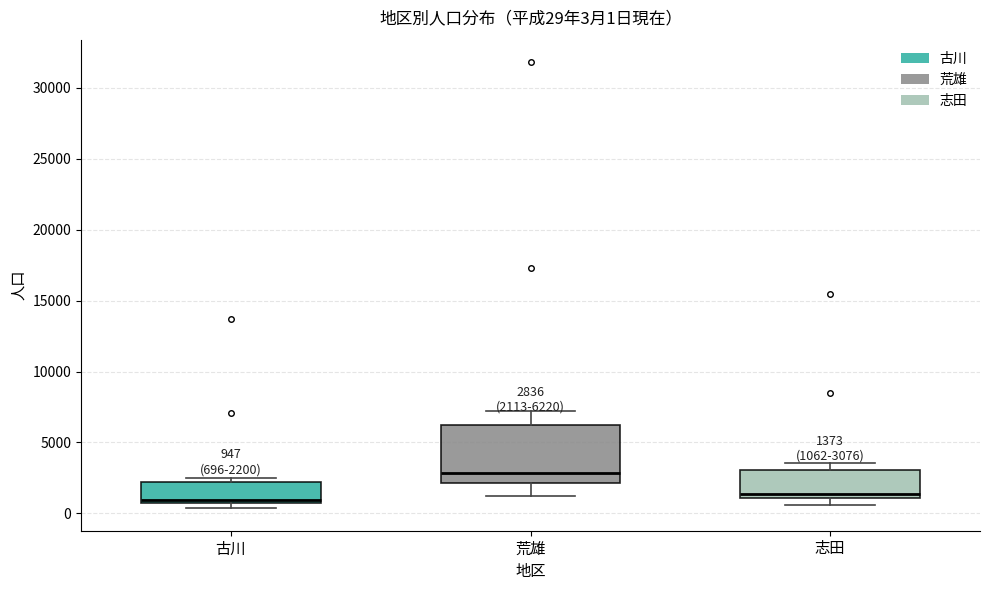

Comparing the boxes themselves (not the whiskers), which one is the tallest?

荒雄